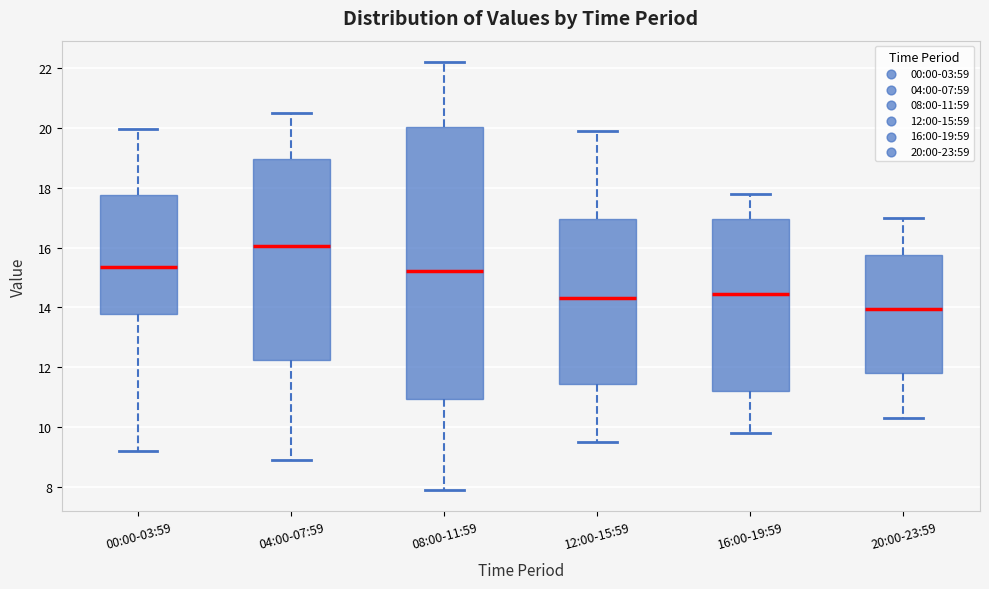

Which box is the tallest, from its lower edge to its upper edge?

08:00-11:59